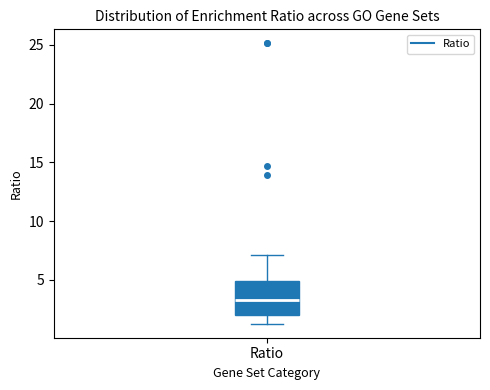

Read this box plot against the y-axis: the position of the median line, the range covered by the box, and the ends of both whiskers. The values are not printed on the chart, so give them approximately, as read against the axis.

median 3.5, box 2.0 to 5.0, whiskers 1.5 to 7.0